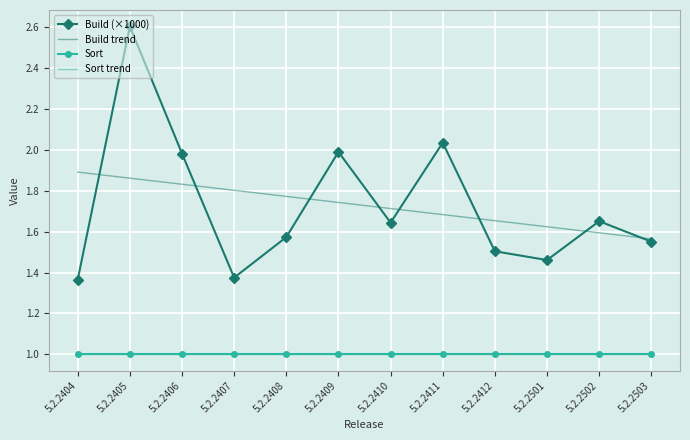

Rank the series at 5.2.2407 from lowest to highest value.

Sort trend, Sort, Build (×1000), Build trend